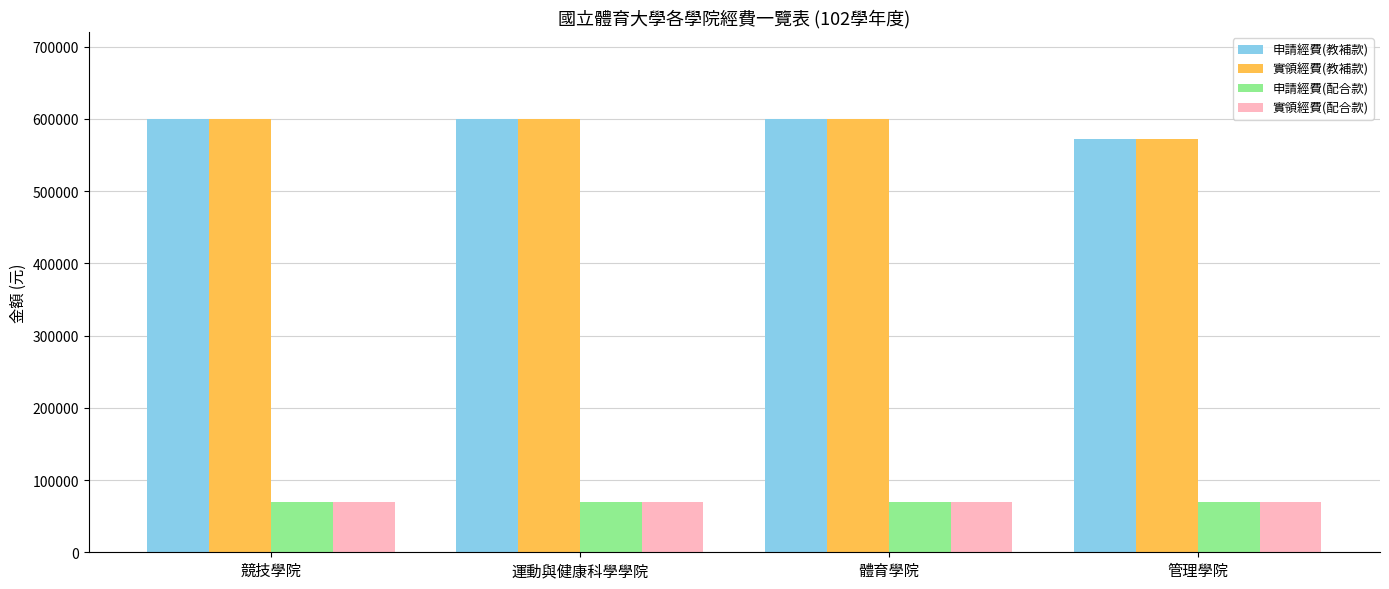

Does the chart contain stacked bars?

No